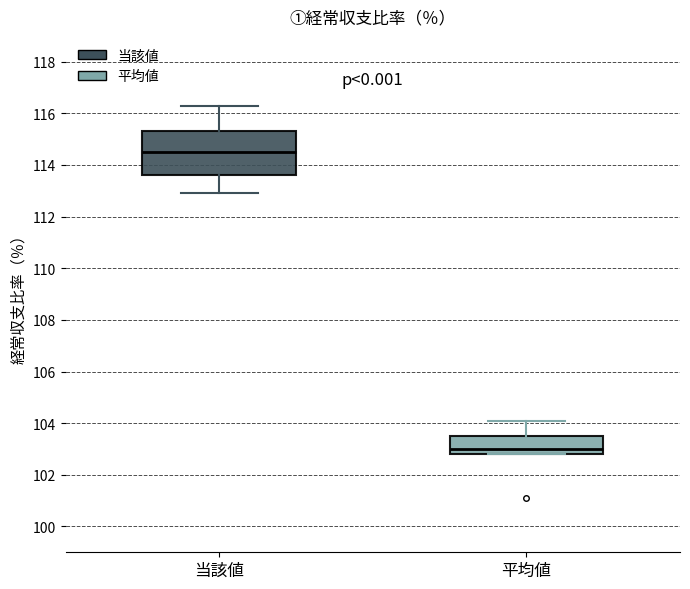

Reading left to right, read every box against the y-axis: the position of its median line, the range the box covers, and the ends of its whiskers. The values are not printed on the chart, so give them approximately, as read against the axis.

当該値: median 114.6, box 113.6 to 115.4, whiskers 113.0 to 116.4
平均値: median 103.0, box 102.8 to 103.6, whiskers 102.8 to 104.2